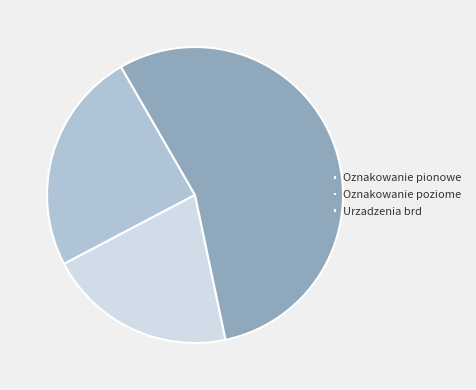

Is Oznakowanie pionowe the majority of the pie?

No